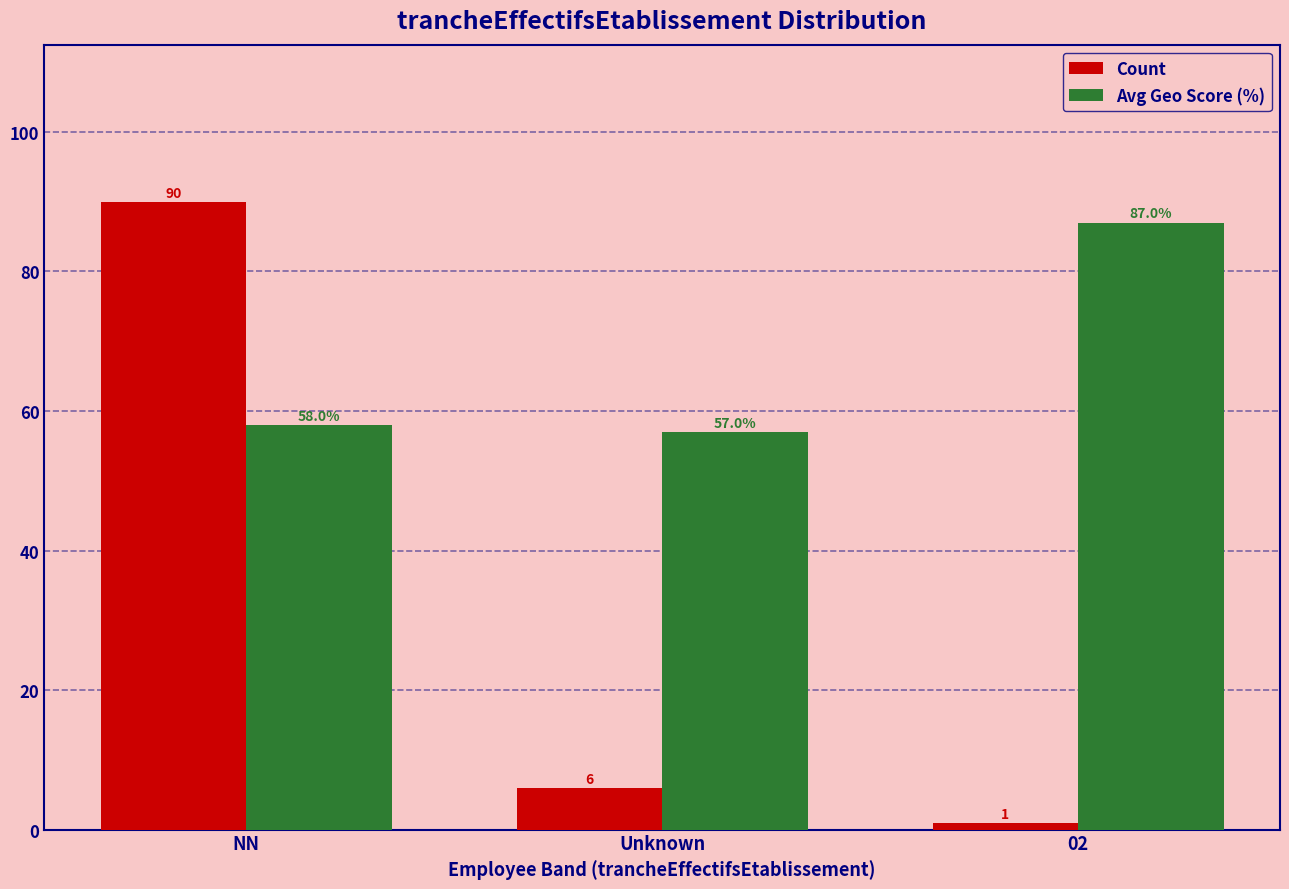

True or false: Avg Geo Score (%) has a value of 57 at Unknown.

True